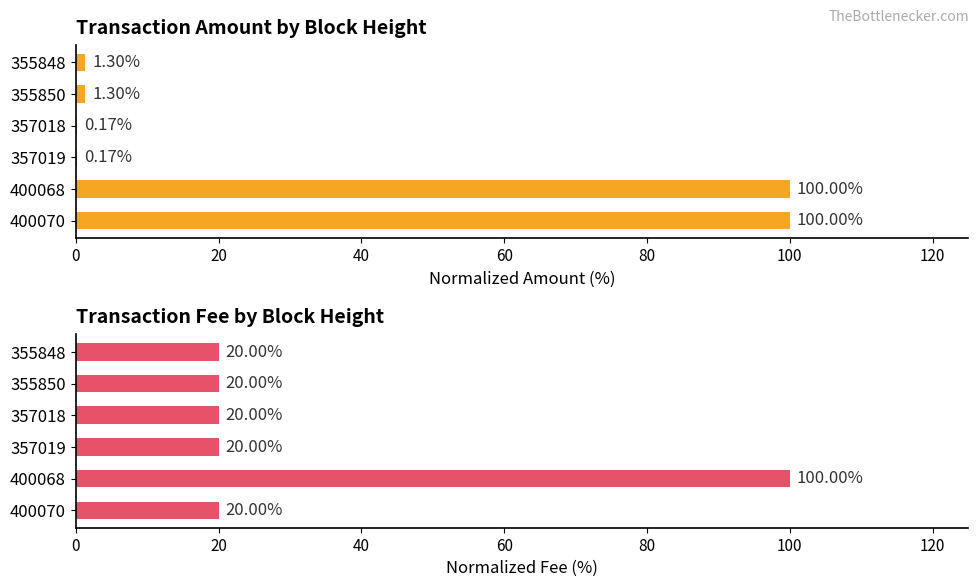

What are all the series names shown in the legend?

Amount, Fee